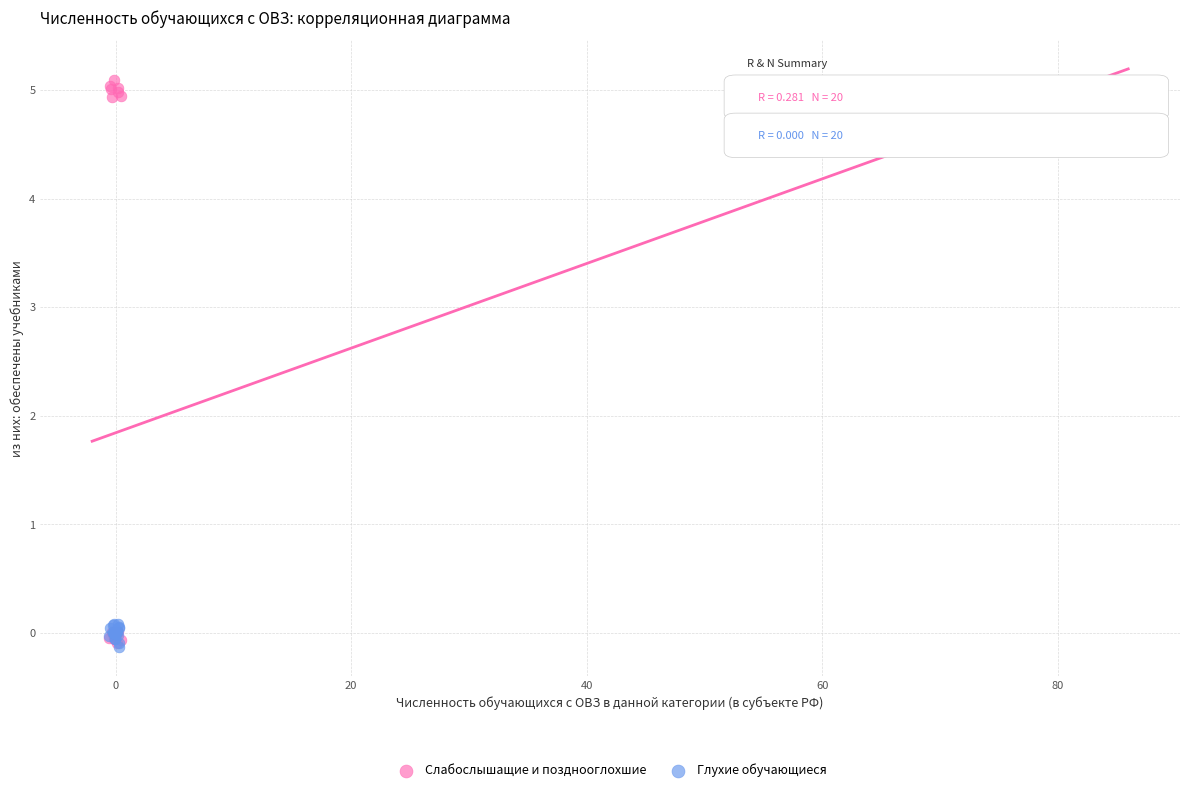

Which series contains the highest Y value?

Слабослышащие и позднооглохшие